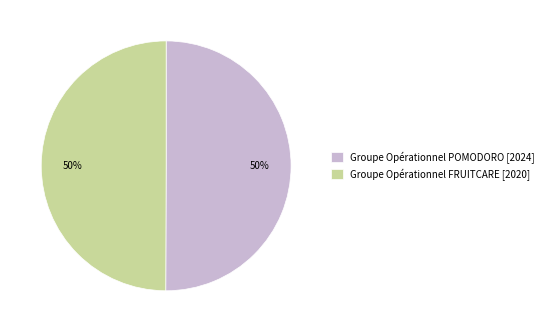

To the nearest percent, what percentage of the pie is Groupe Opérationnel POMODORO [2024]?

50%